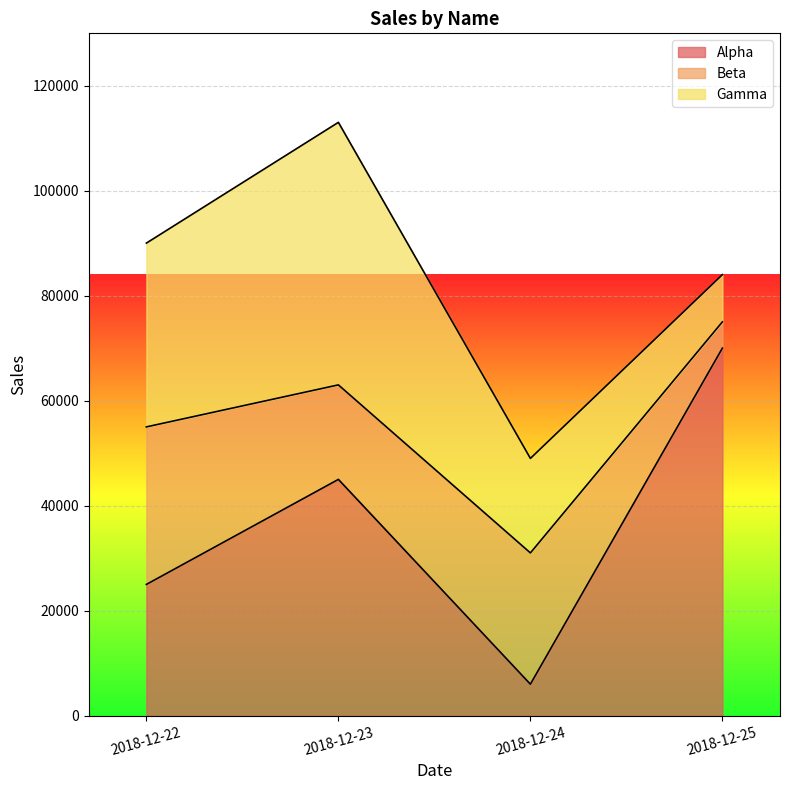

Where do Alpha and Gamma first cross each other?

2018-12-24 and 2018-12-25